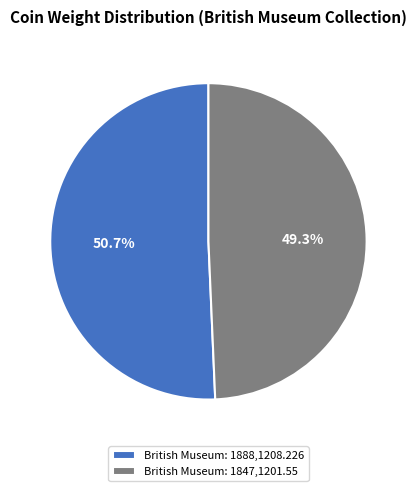

Rank the categories by value from highest to lowest.

British Museum: 1888,1208.226, British Museum: 1847,1201.55